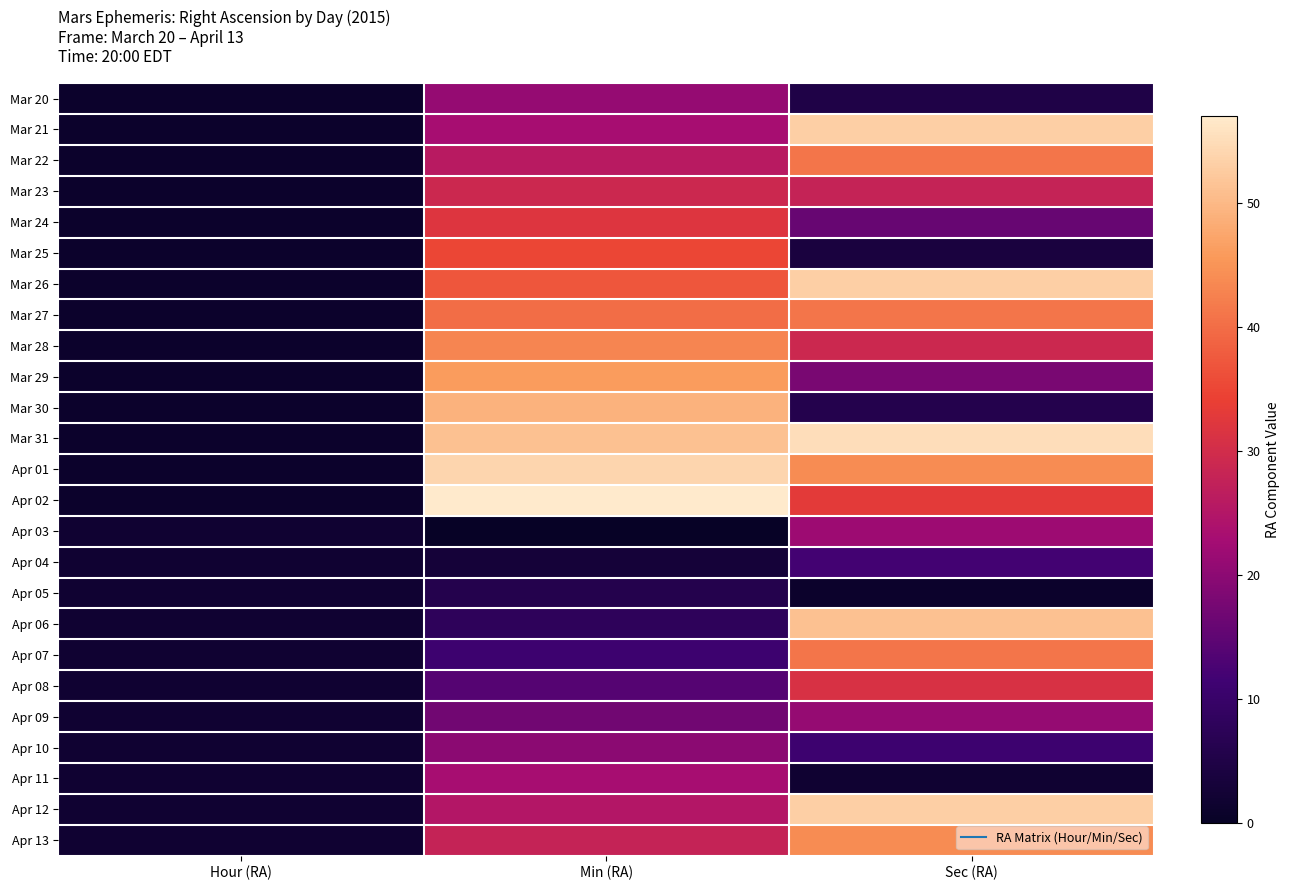

List the series in order of their peak value, lowest first.

Apr 05, Apr 04, Apr 10, Mar 20, Apr 09, Apr 03, Apr 11, Mar 23, Apr 08, Mar 24, Mar 25, Mar 22, Mar 27, Apr 07, Mar 28, Apr 13, Mar 29, Mar 30, Apr 06, Mar 21, Mar 26, Apr 12, Apr 01, Mar 31, Apr 02